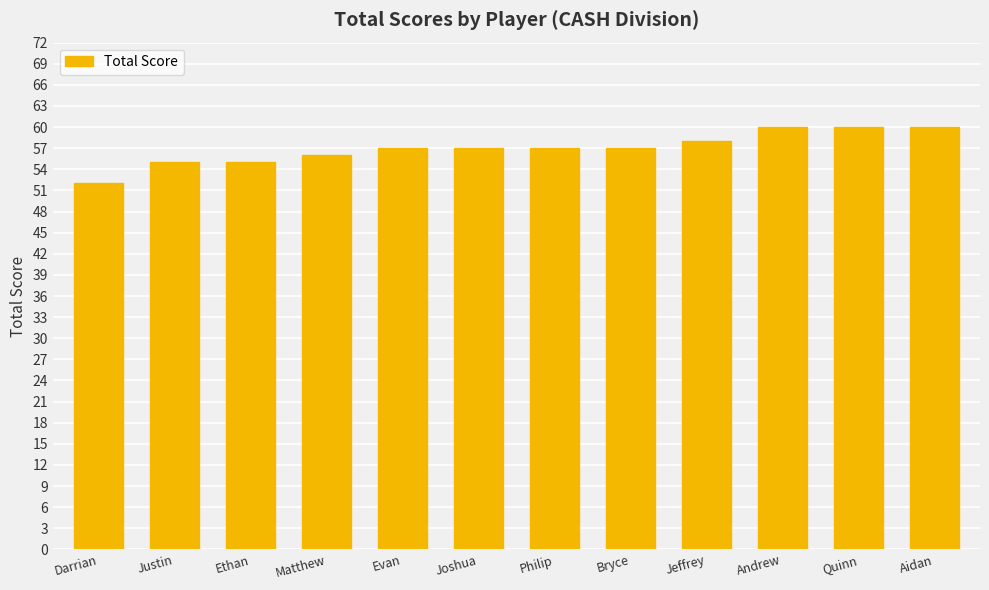

At which category does the chart reach its minimum across all series?

Darrian